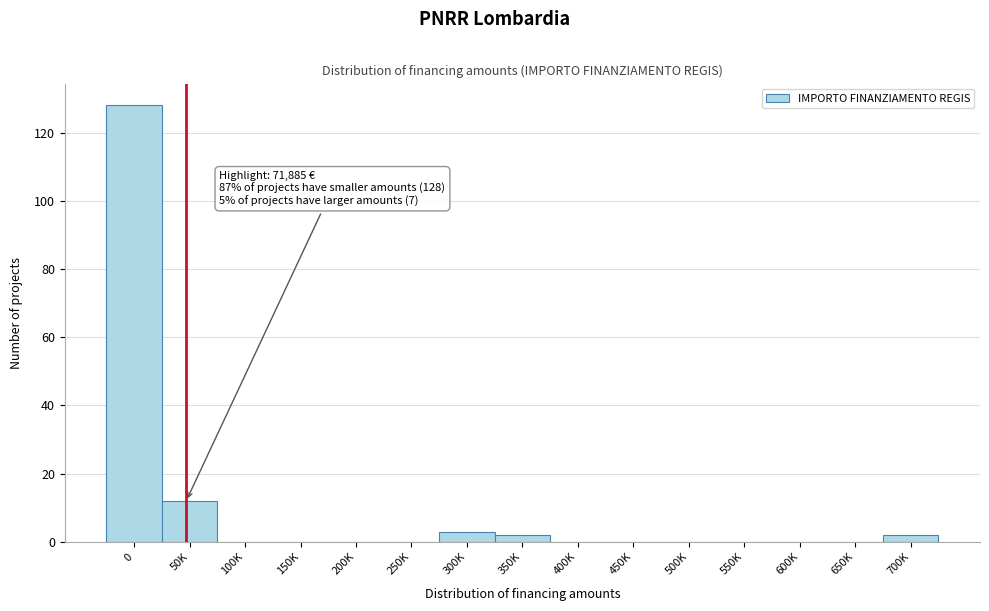

Reading left to right, list all the values displayed in this chart.

0=128	50K=12	100K=0	150K=0	200K=0	250K=0	300K=3	350K=2	400K=0	450K=0	500K=0	550K=0	600K=0	650K=0	700K=2